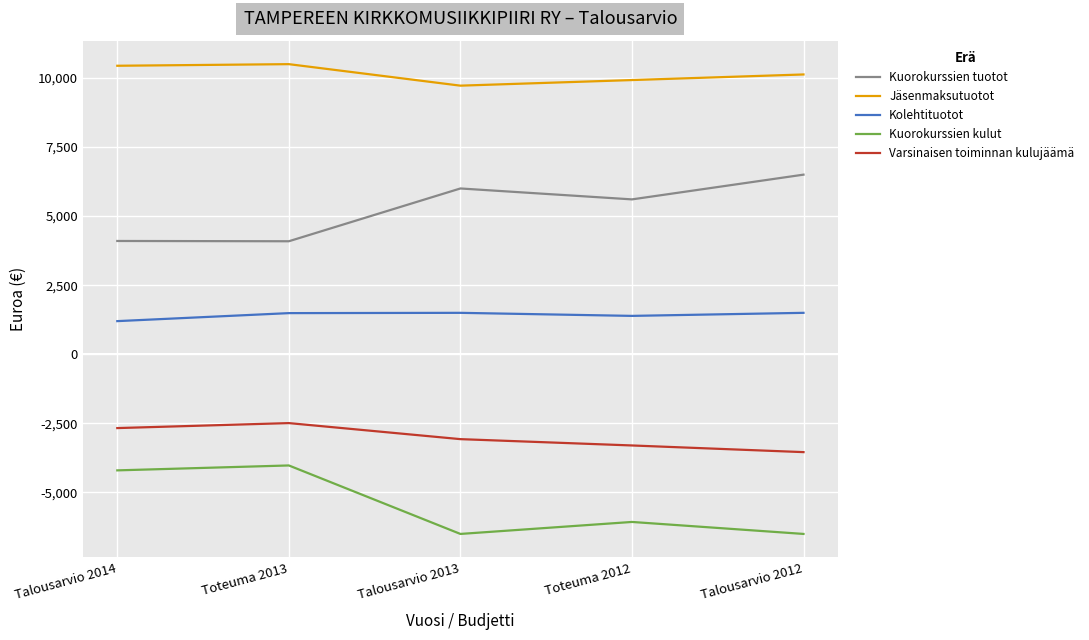

Is it true that Kuorokurssien kulut equals -6500.0 at Talousarvio 2012?

True